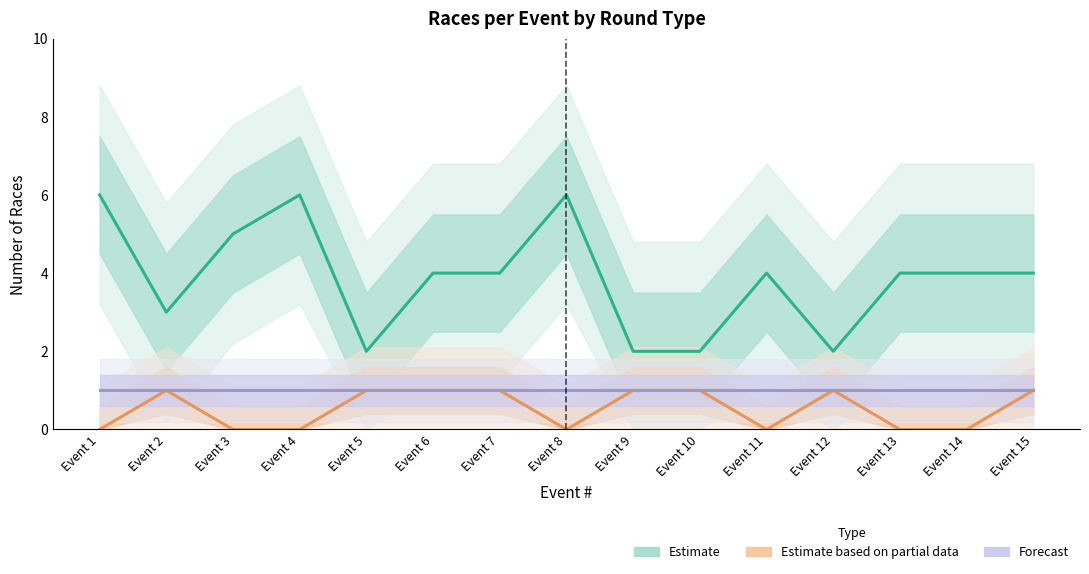

At which category is the sum across all series the highest?

Event 1